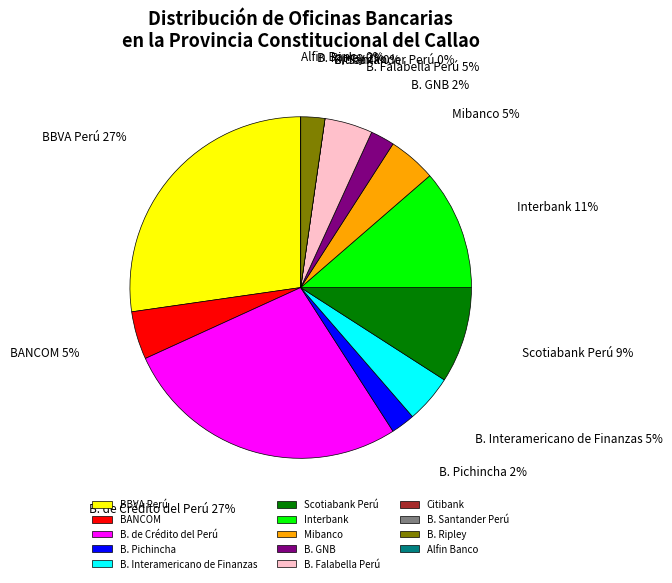

How many slices are in this pie chart?

14